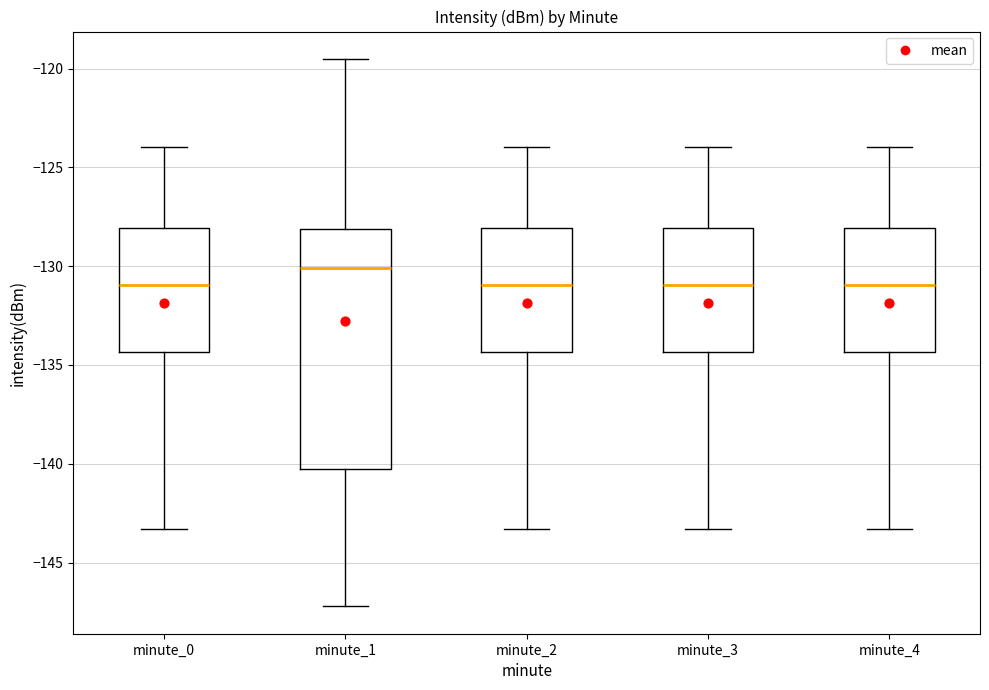

Reading left to right, transcribe this box plot: for each box, give where its median line is, the range the box spans, and where its two whiskers end, as read against the y-axis. The values are not printed on the chart, so give them approximately, as read against the axis.

minute_0: median -131.0, box -134.5 to -128.0, whiskers -143.5 to -124.0
minute_1: median -130.0, box -140.0 to -128.0, whiskers -147.0 to -119.5
minute_2: median -131.0, box -134.5 to -128.0, whiskers -143.5 to -124.0
minute_3: median -131.0, box -134.5 to -128.0, whiskers -143.5 to -124.0
minute_4: median -131.0, box -134.5 to -128.0, whiskers -143.5 to -124.0